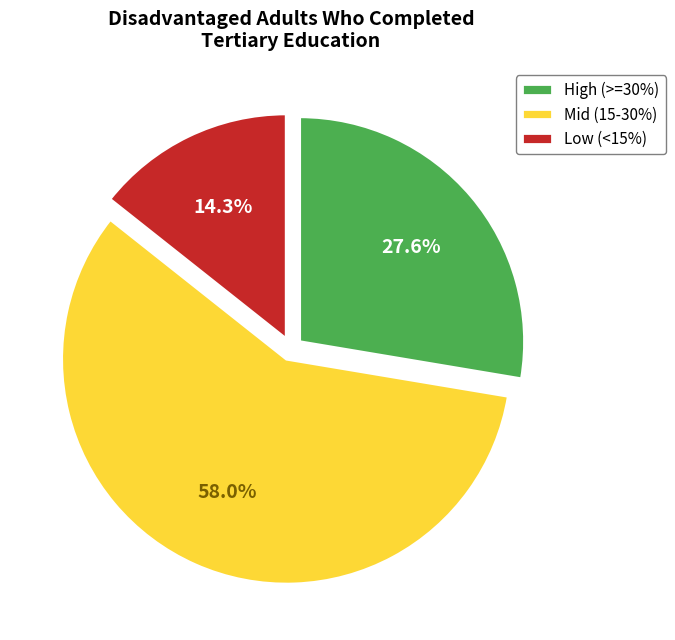

How much of the chart is everything except Low (<15%)?

85.7%